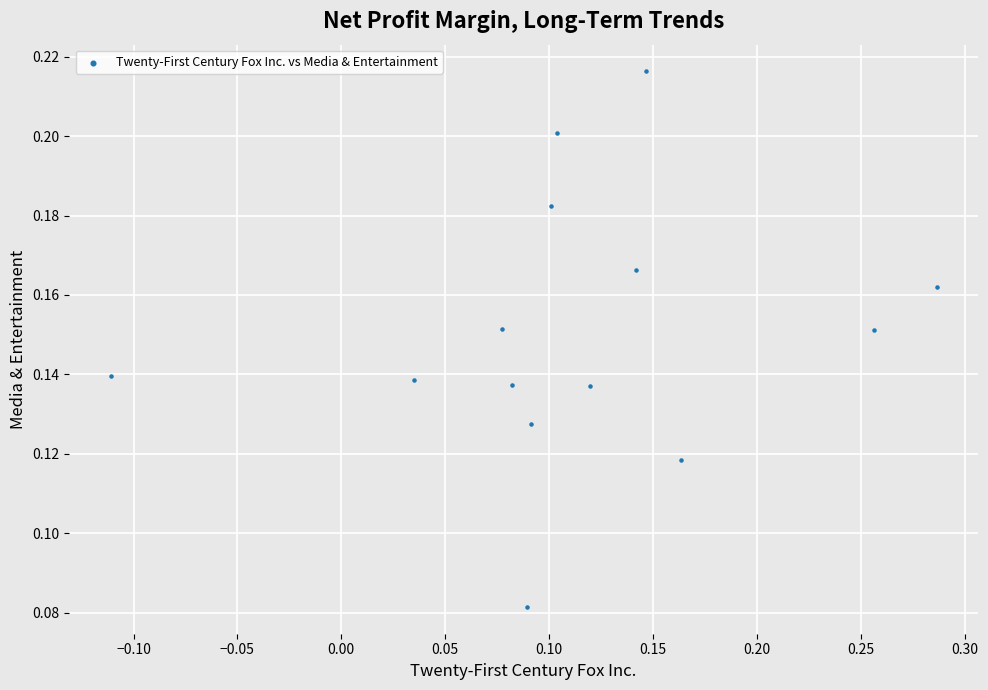

What is the range of X values (max minus min)?

0.4